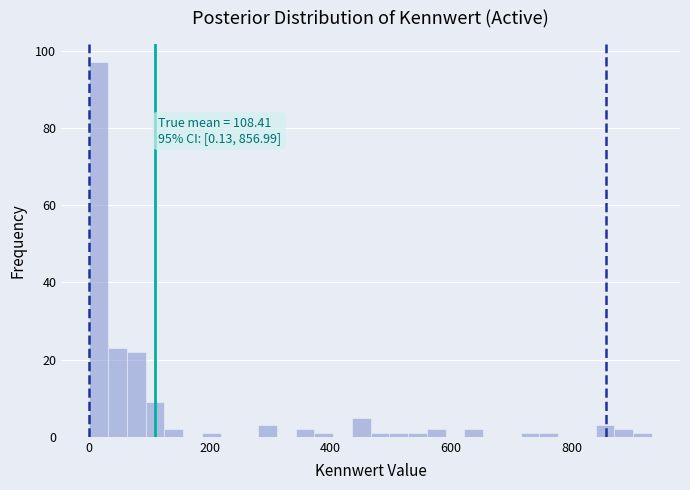

Around what value on the x-axis is the tallest bar? Give the approximate position of its centre, as read against the axis.

20